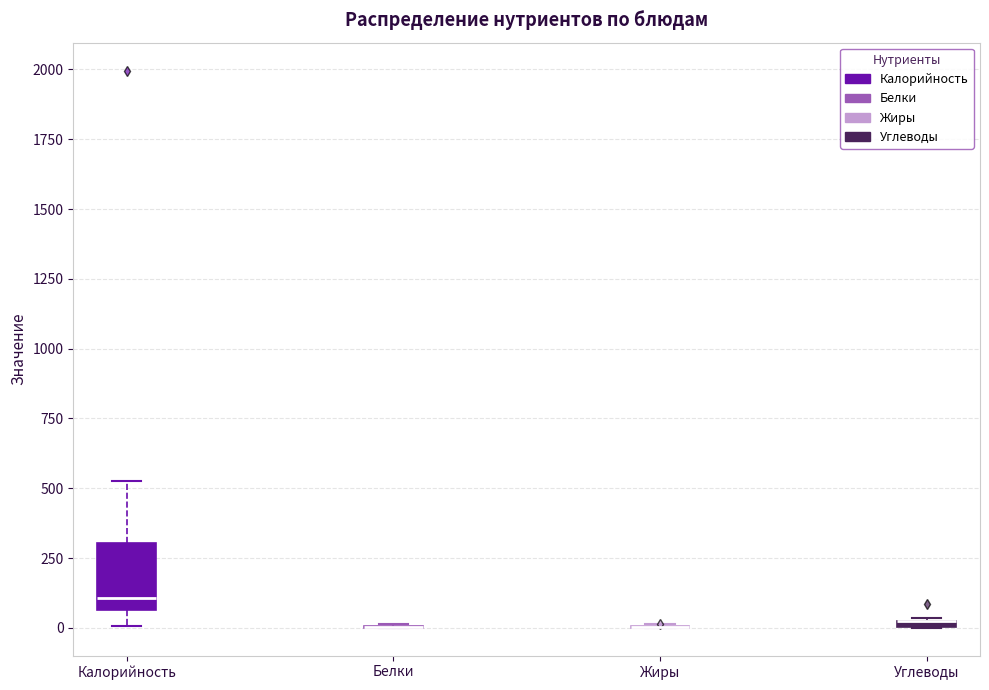

Comparing the boxes themselves (not the whiskers), which one is the tallest?

Калорийность